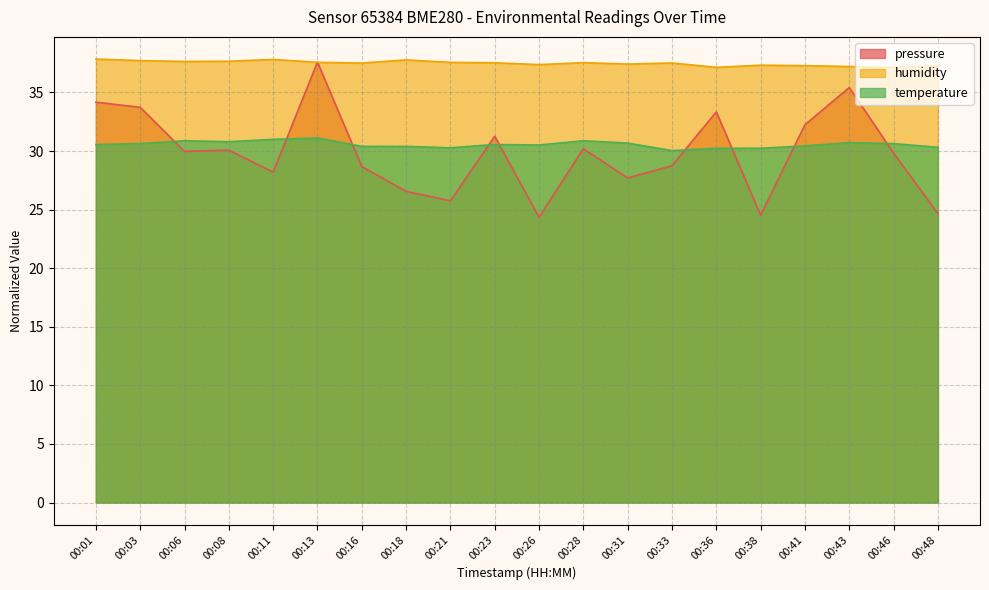

True or false: humidity and pressure cross at least once.

True